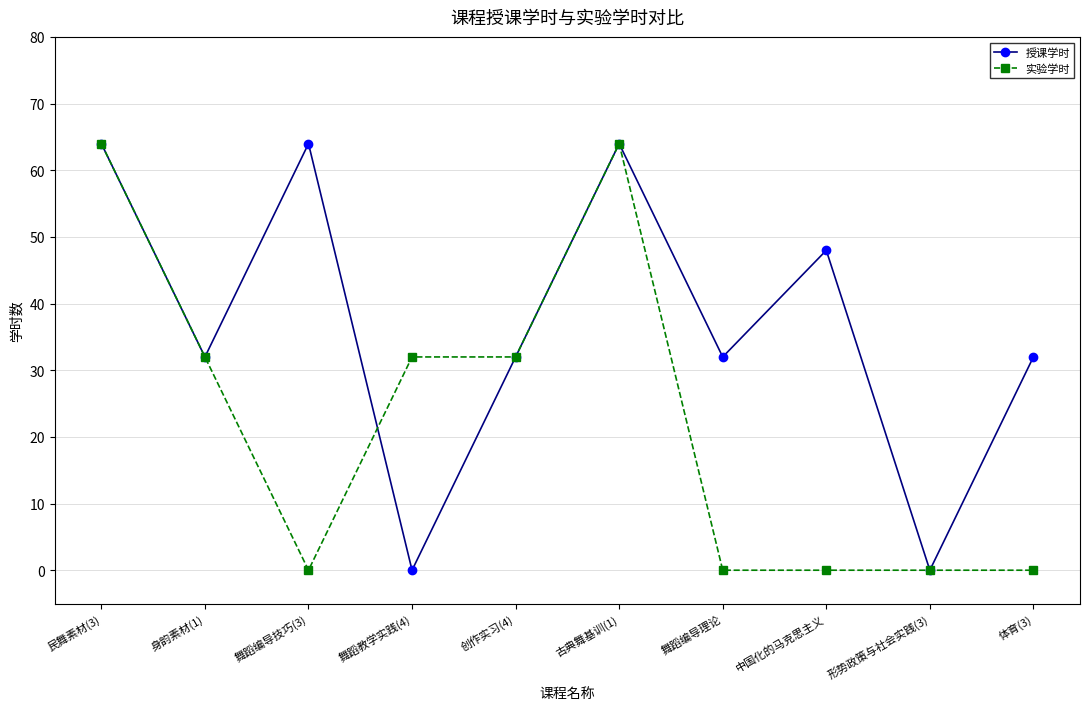

Where is the first local minimum for 实验学时?

舞蹈编导技巧(3)